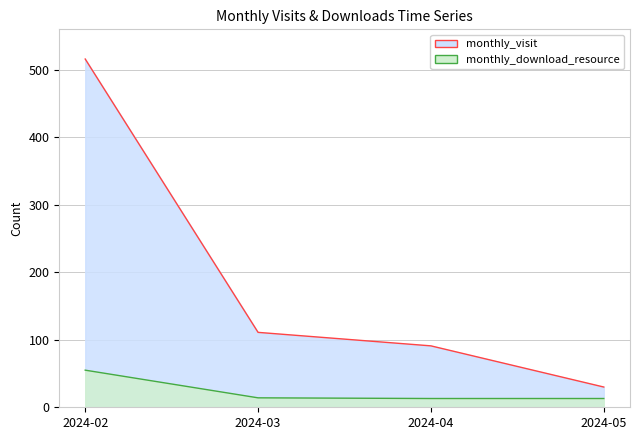

How many lines are shown in the chart?

2